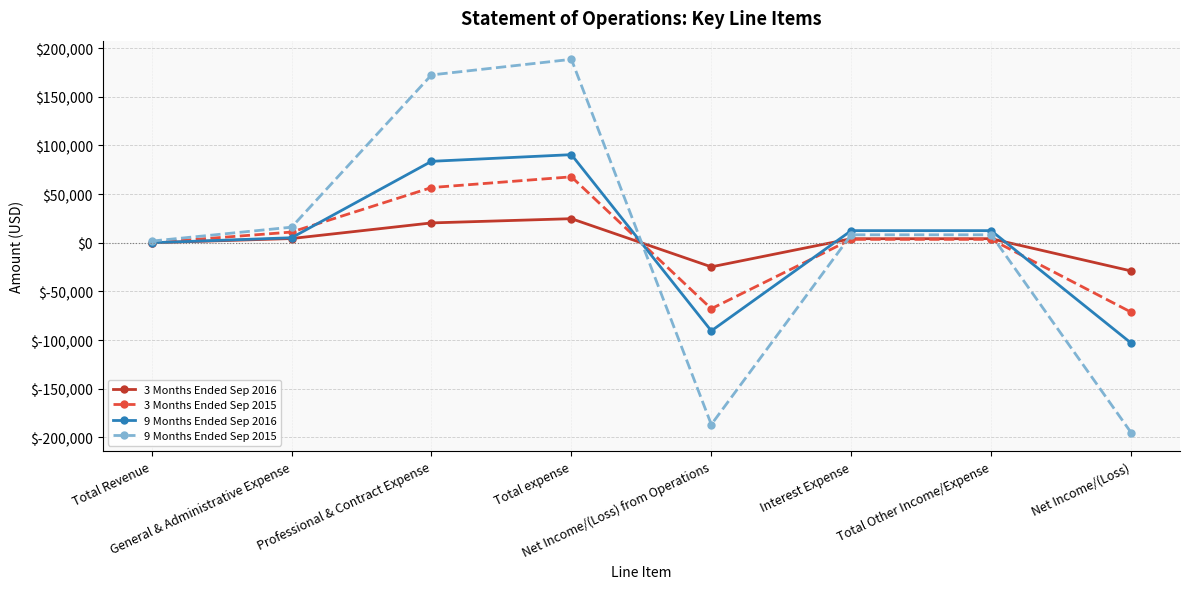

What are all the series names shown in the legend?

3 Months Ended Sep 2016, 3 Months Ended Sep 2015, 9 Months Ended Sep 2016, 9 Months Ended Sep 2015